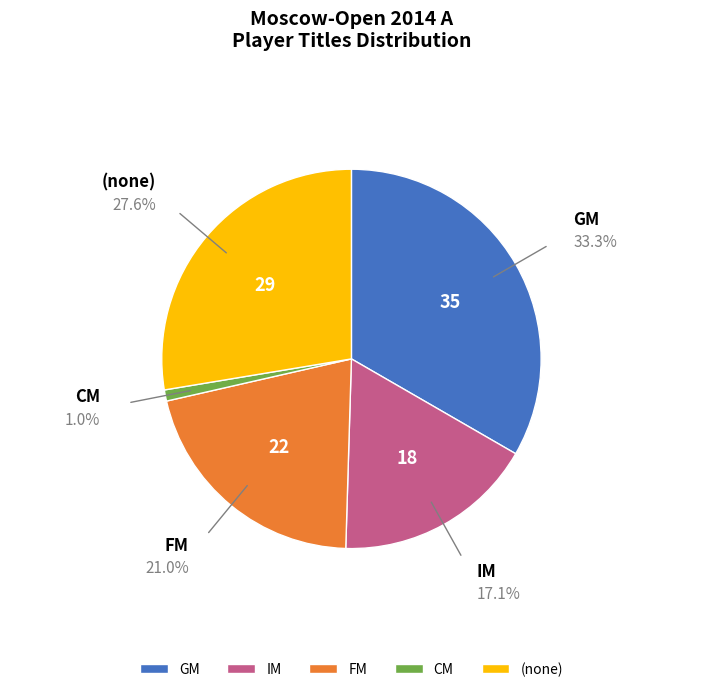

Which category has the biggest portion of the pie?

GM